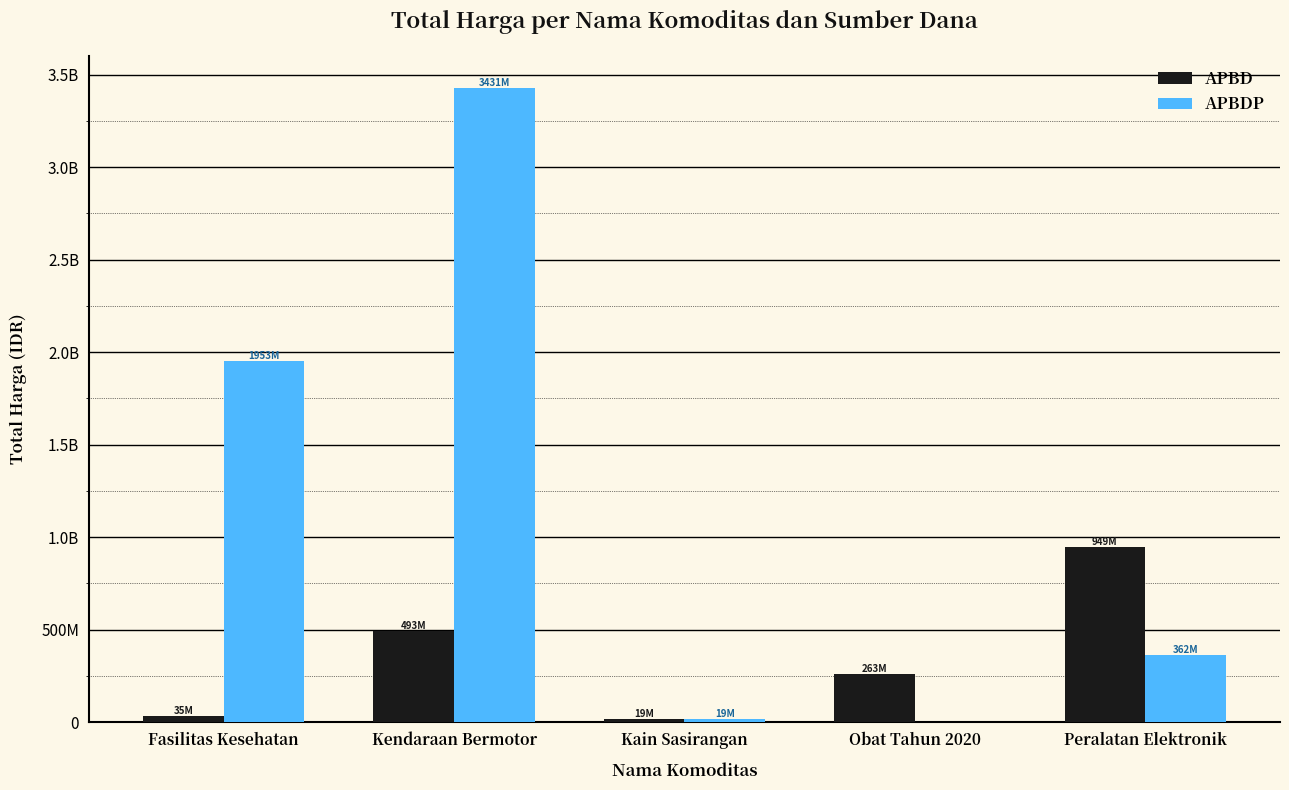

What is the value of the APBD bar at the 1st from the left?

34619075